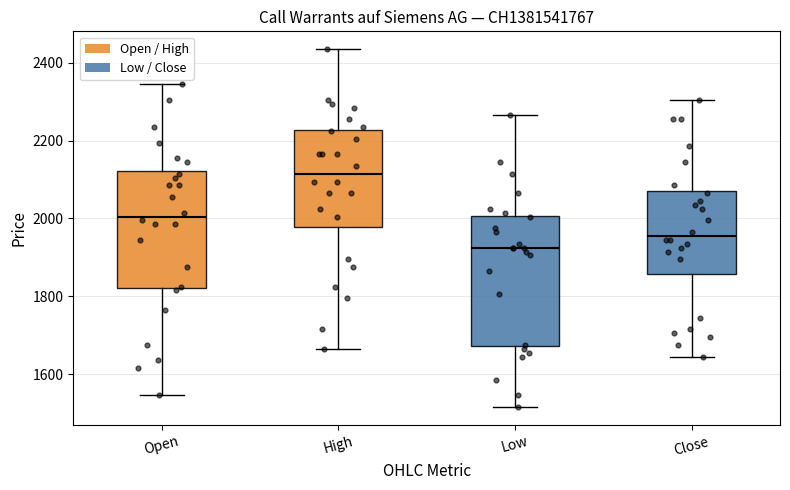

Comparing the boxes themselves (not the whiskers), which one is the tallest?

Low